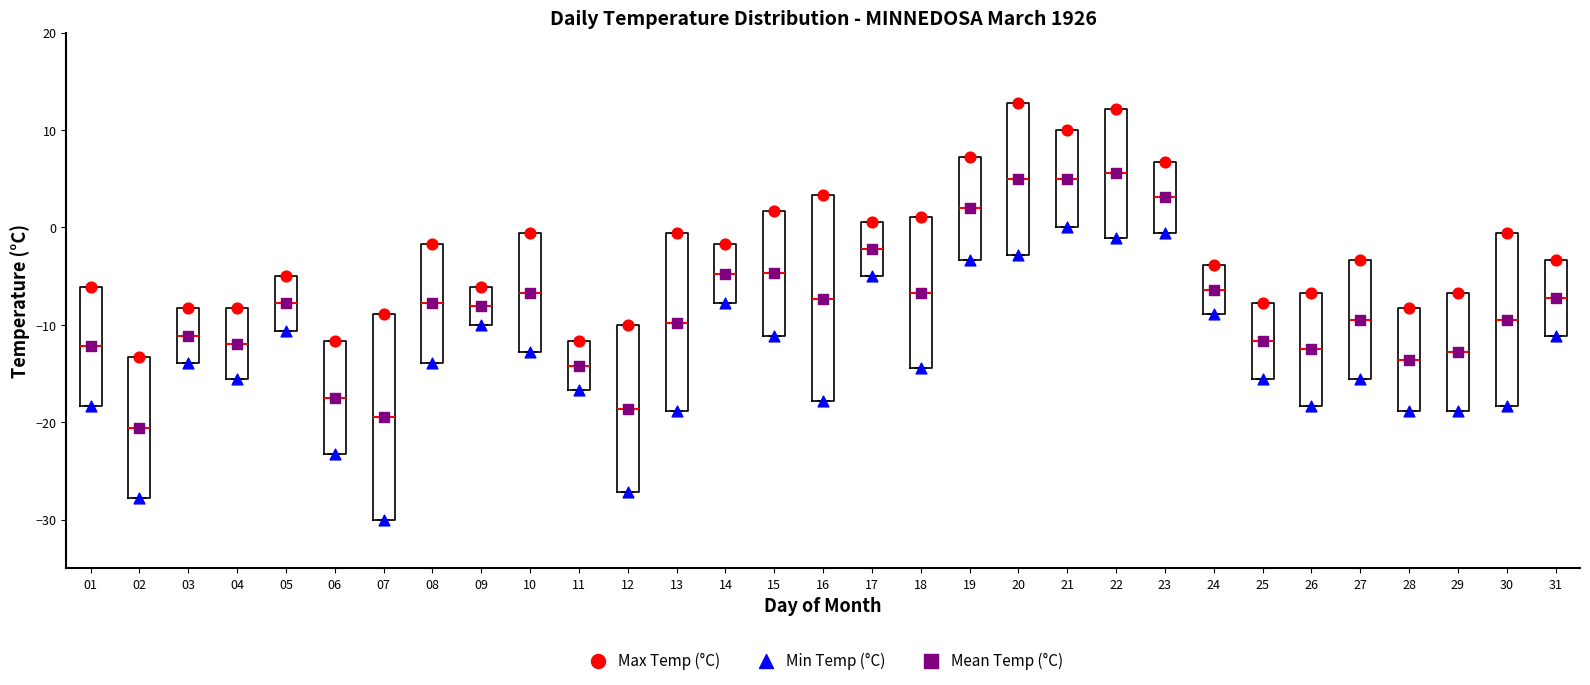

Reading left to right, read every box against the y-axis: the position of its median line, the range the box covers, and the ends of its whiskers. The values are not printed on the chart, so give them approximately, as read against the axis.

01: median -12, box -18 to -6, whiskers -18 to -6
02: median -21, box -28 to -13, whiskers -28 to -13
03: median -11, box -14 to -8, whiskers -14 to -8
04: median -12, box -16 to -8, whiskers -16 to -8
05: median -8, box -11 to -5, whiskers -11 to -5
06: median -17, box -23 to -12, whiskers -23 to -12
07: median -19, box -30 to -9, whiskers -30 to -9
08: median -8, box -14 to -2, whiskers -14 to -2
09: median -8, box -10 to -6, whiskers -10 to -6
10: median -7, box -13 to -1, whiskers -13 to -1
11: median -14, box -17 to -12, whiskers -17 to -12
12: median -19, box -27 to -10, whiskers -27 to -10
13: median -10, box -19 to -1, whiskers -19 to -1
14: median -5, box -8 to -2, whiskers -8 to -2
15: median -5, box -11 to 2, whiskers -11 to 2
16: median -7, box -18 to 3, whiskers -18 to 3
17: median -2, box -5 to 1, whiskers -5 to 1
18: median -7, box -14 to 1, whiskers -14 to 1
19: median 2, box -3 to 7, whiskers -3 to 7
20: median 5, box -3 to 13, whiskers -3 to 13
21: median 5, box 0 to 10, whiskers 0 to 10
22: median 6, box -1 to 12, whiskers -1 to 12
23: median 3, box -1 to 7, whiskers -1 to 7
24: median -6, box -9 to -4, whiskers -9 to -4
25: median -12, box -16 to -8, whiskers -16 to -8
26: median -12, box -18 to -7, whiskers -18 to -7
27: median -9, box -16 to -3, whiskers -16 to -3
28: median -14, box -19 to -8, whiskers -19 to -8
29: median -13, box -19 to -7, whiskers -19 to -7
30: median -9, box -18 to -1, whiskers -18 to -1
31: median -7, box -11 to -3, whiskers -11 to -3